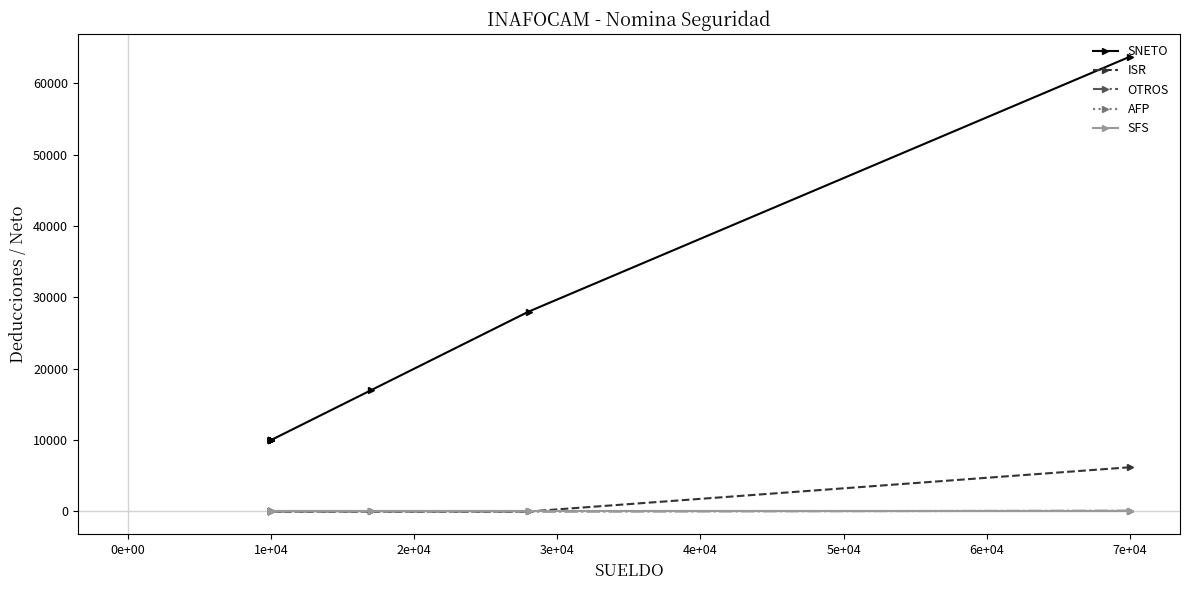

What is the label of the 14th point from the right?

0e+00